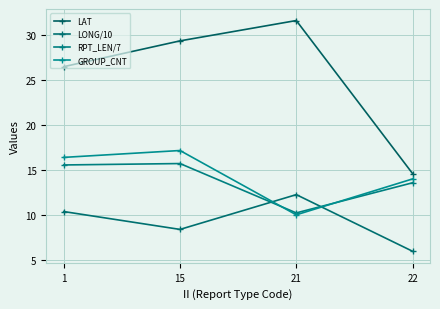

How many values in the GROUP_CNT series are below 16?

2